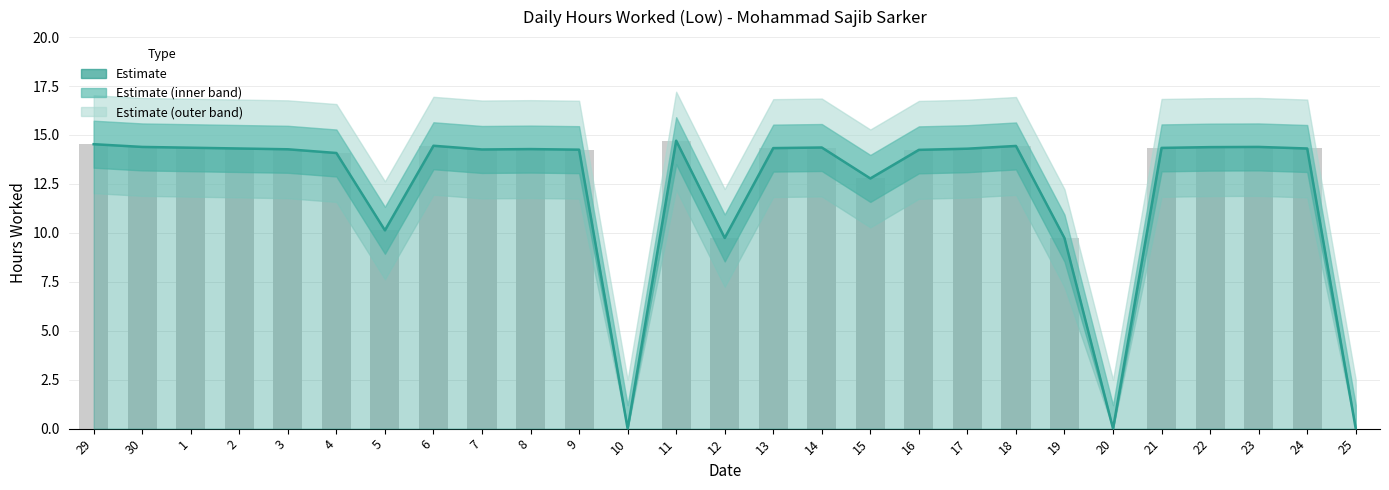

Is it true that the value at 8 is 14.3?

True